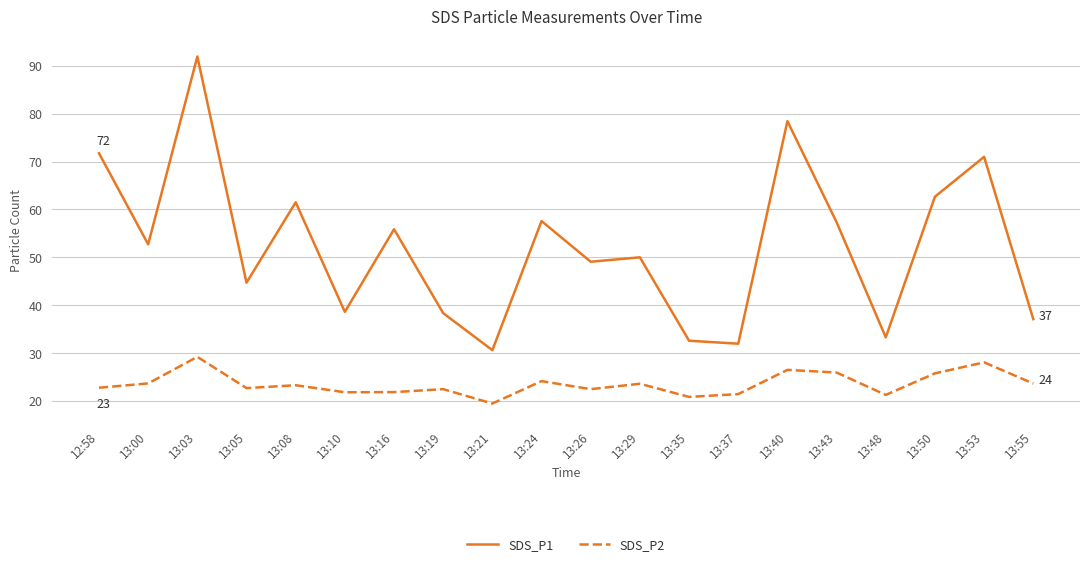

What are all the series names shown in the legend?

SDS_P1, SDS_P2